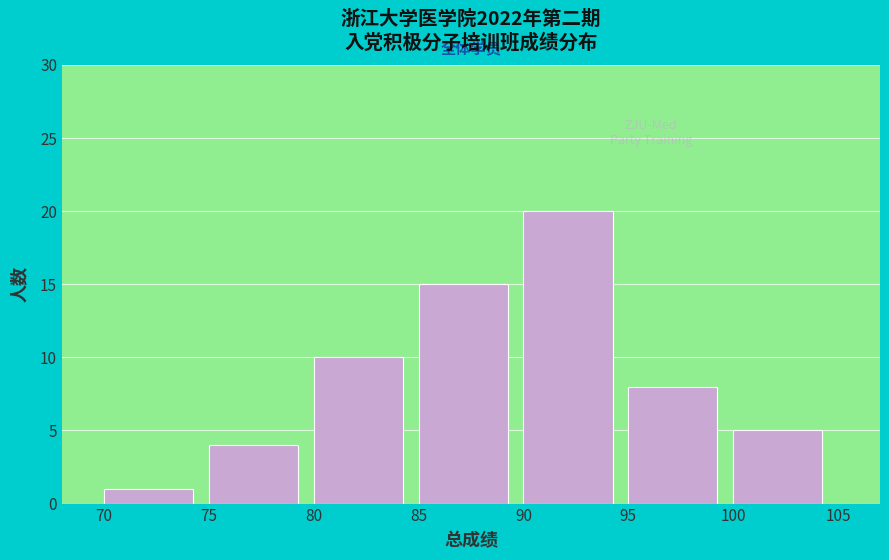

Which range on the x-axis has the tallest bar?

90 to 95